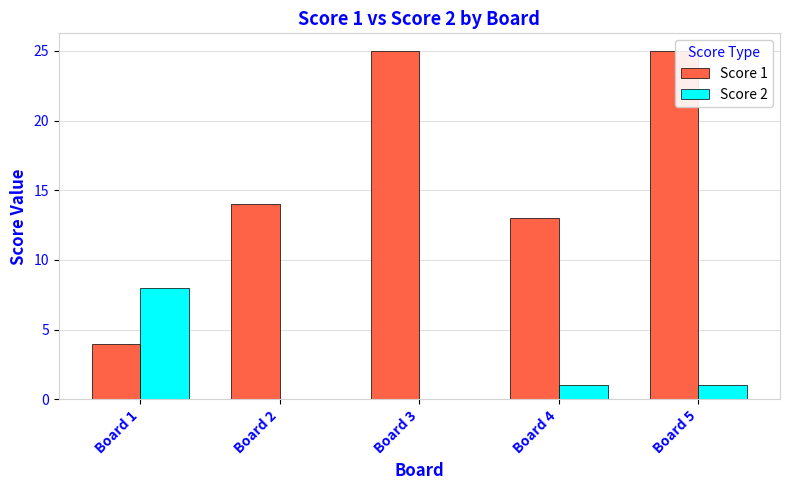

What are all the series names shown in the legend?

Score 1, Score 2